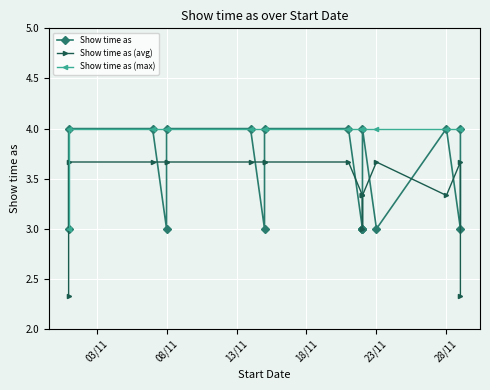

At which label does Show time as (avg) reach its minimum?

03/11